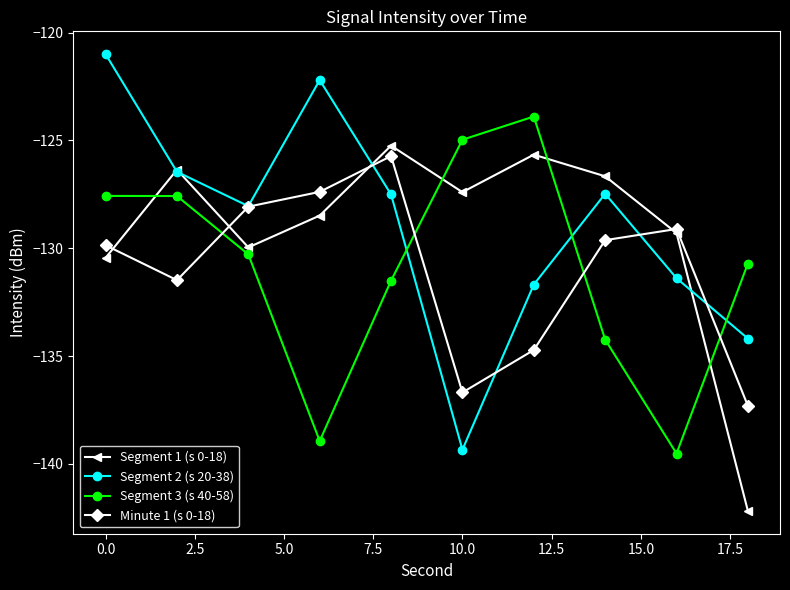

True or false: Segment 2 (s 20-38) has more than 1 points higher than both neighbors.

True